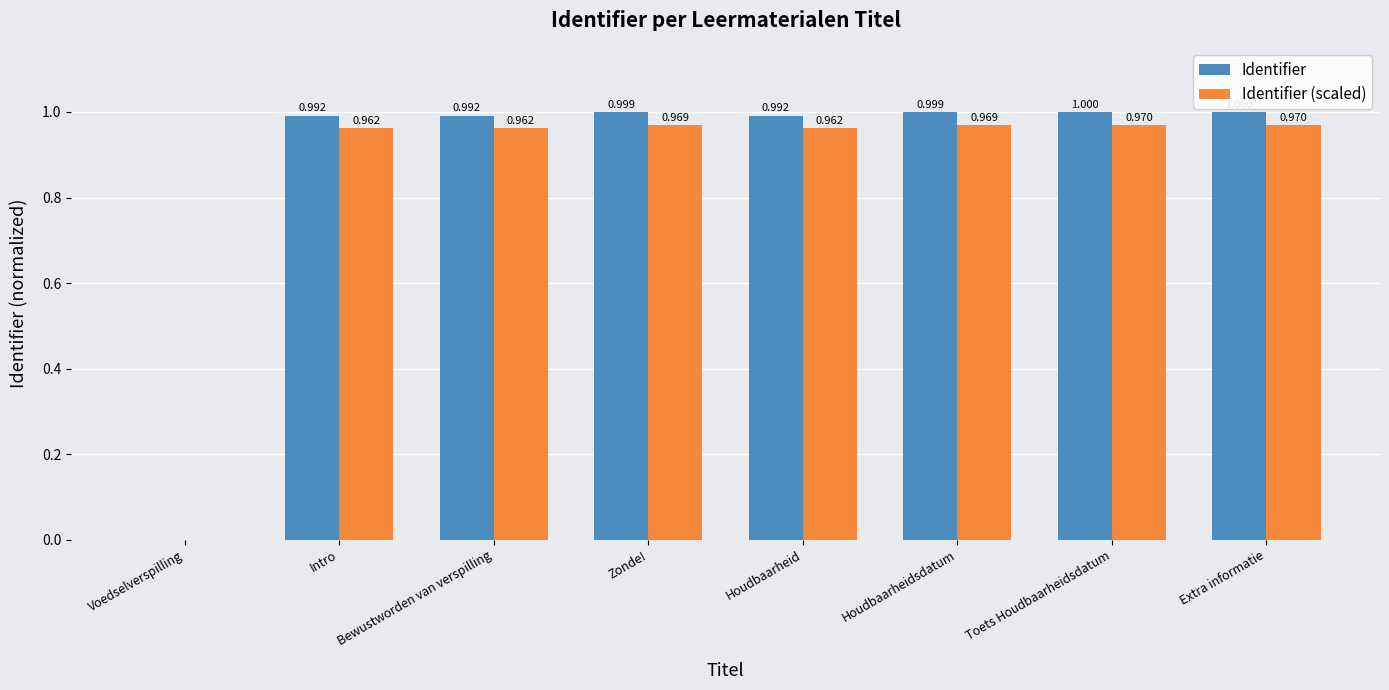

The value of Identifier (scaled) at Houdbaarheid is 1.4. True or false?

False